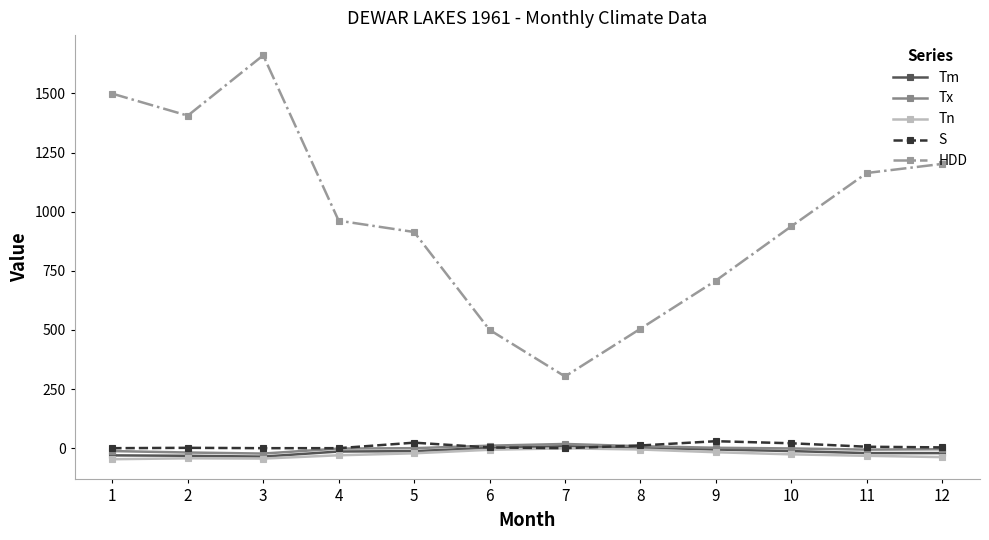

True or false: Tn has more than 1 interior local peaks.

True